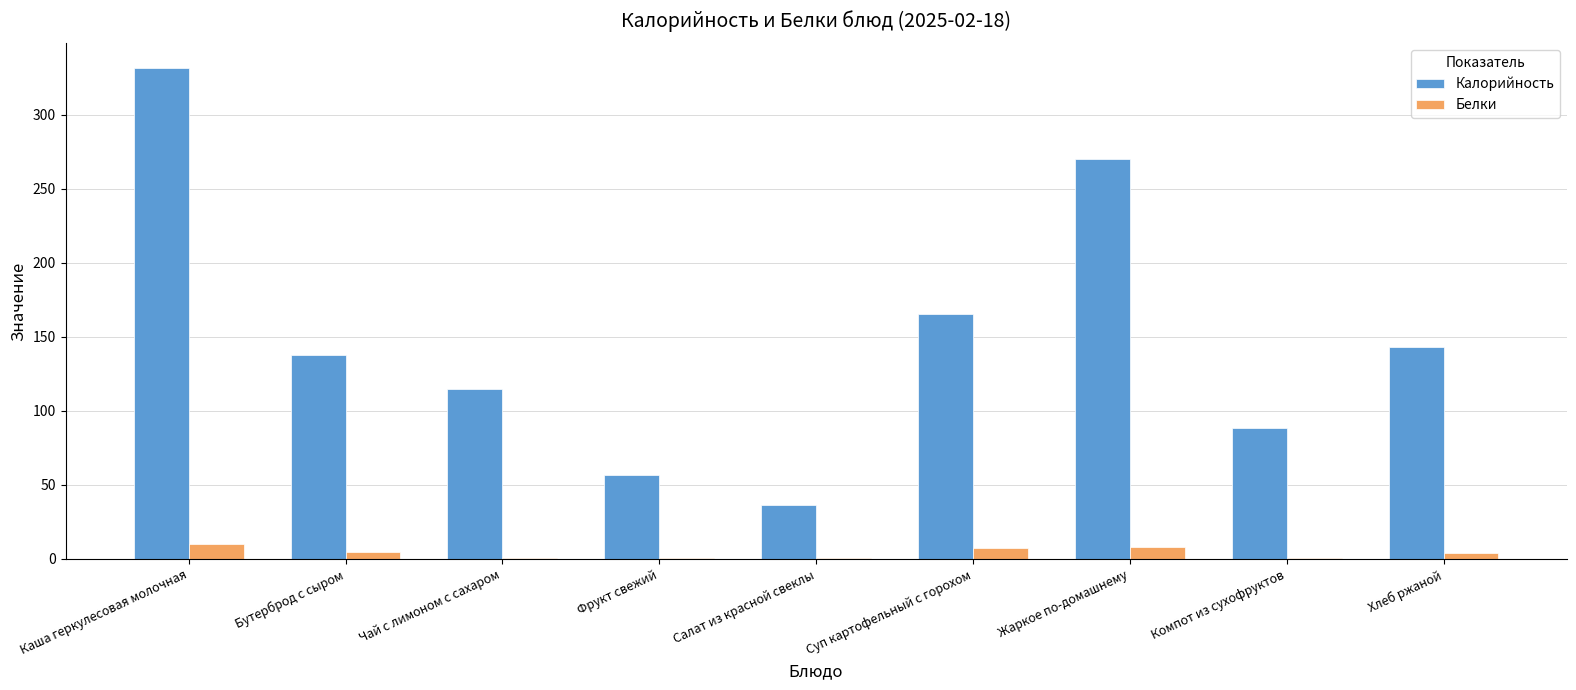

Is it true that Калорийность equals 331.6 at Каша геркулесовая молочная?

True